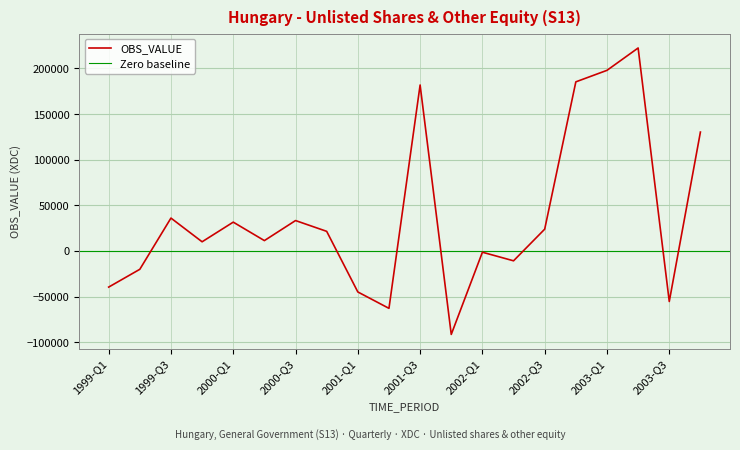

What is the minimum value shown in the chart?

-91470